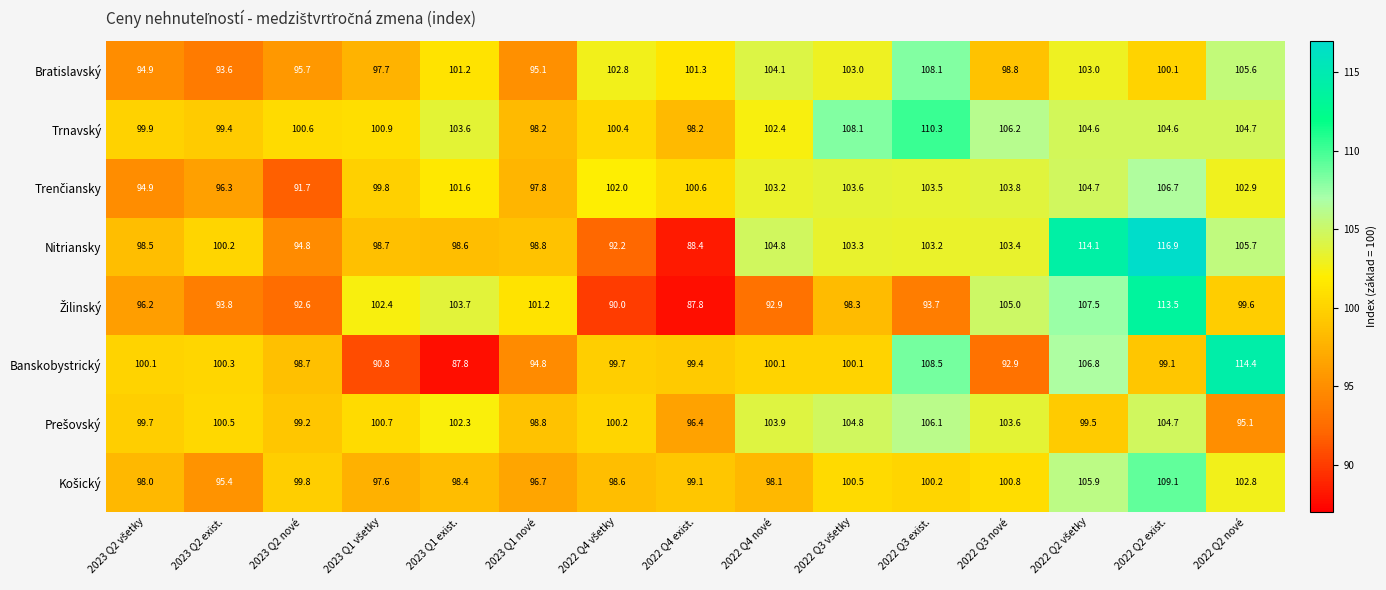

Which series has the largest range (max minus min)?

Nitriansky